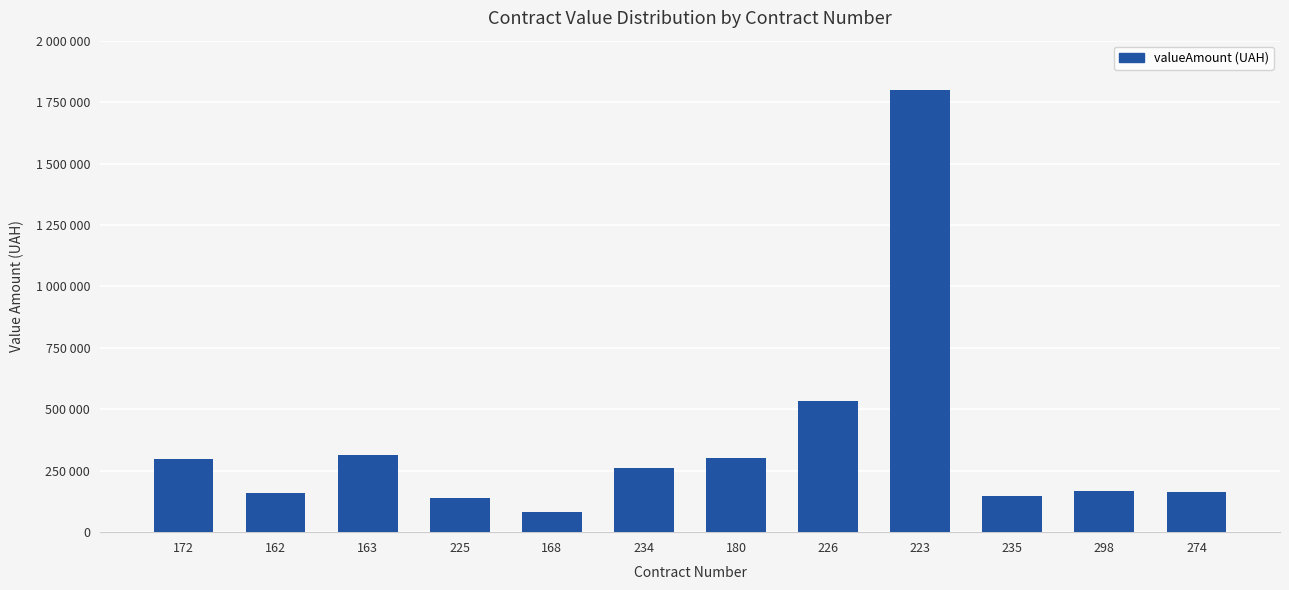

What is the sum of the values at 162 and 223?

1959106.0